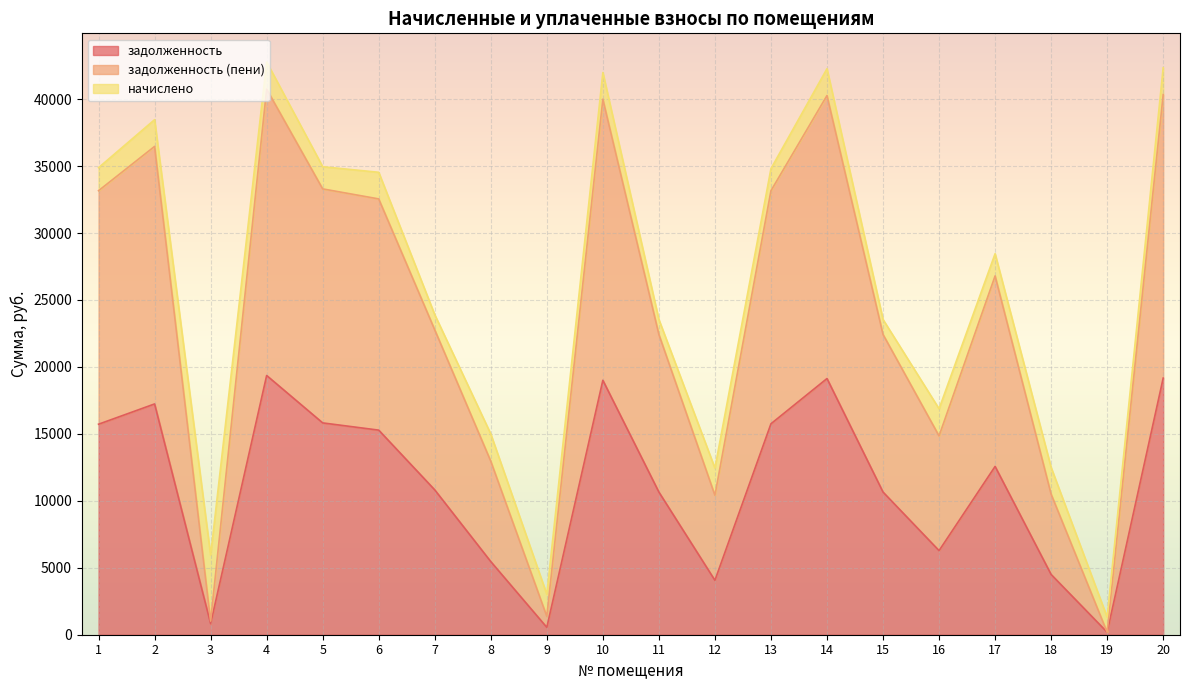

Which series changed the most between 8 and 10?

задолженность (пени)